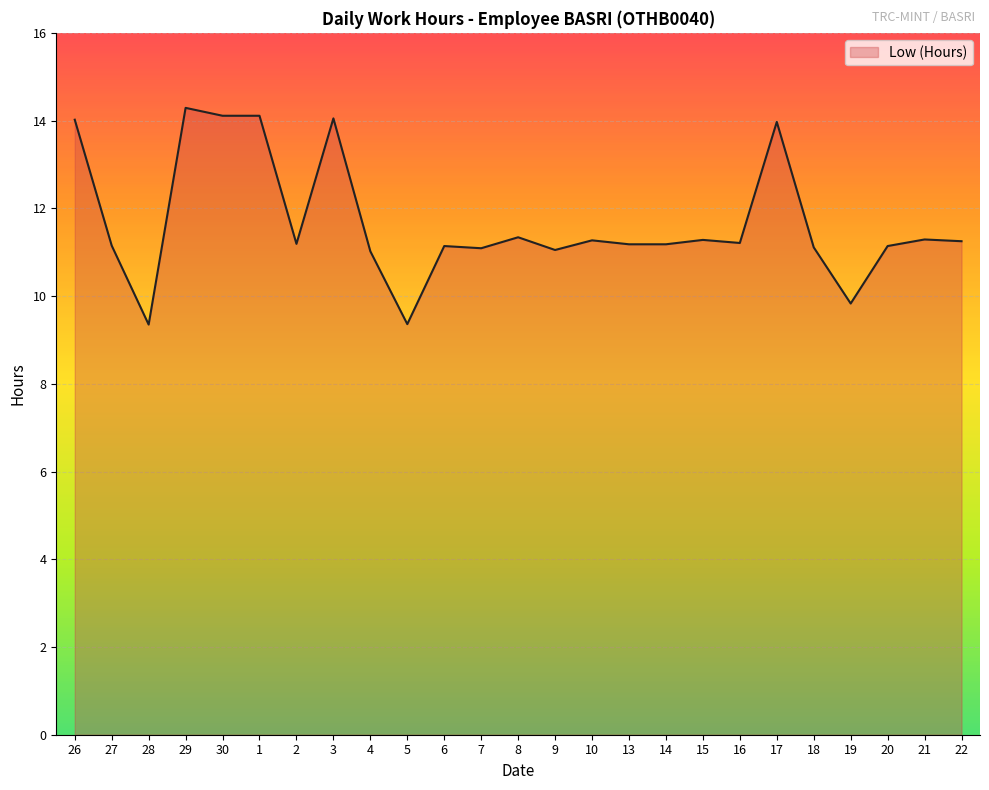

What is the ratio of the value at 28 to the value at 8?

0.8